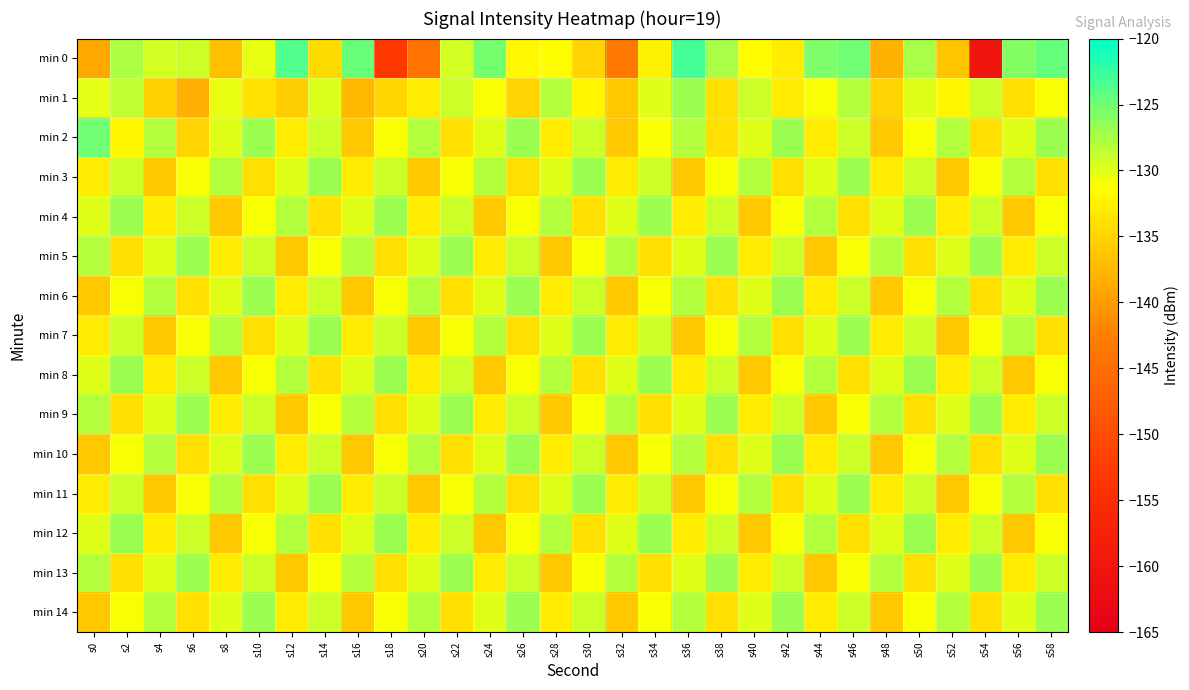

At which category does the chart reach its peak across all series?

s36